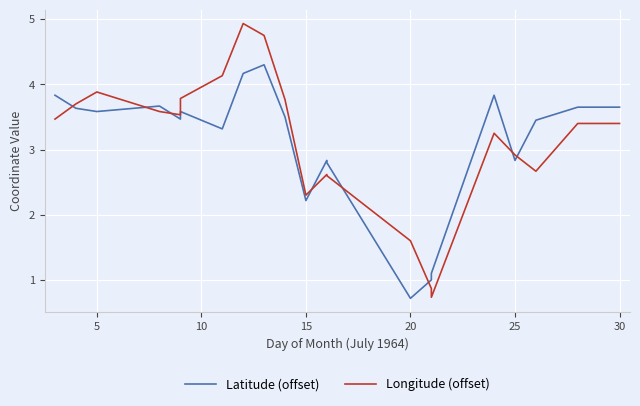

Which series has the largest total across all categories?

Longitude (offset)